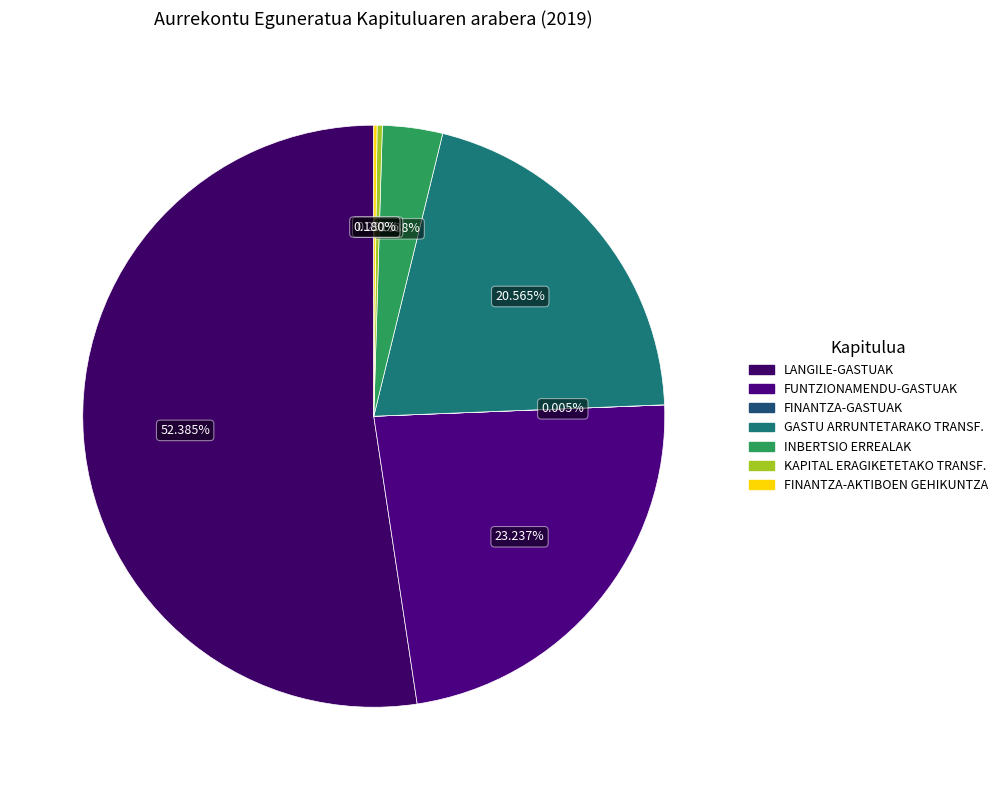

True or false: GASTU ARRUNTETARAKO TRANSF. accounts for 12% of the total.

False